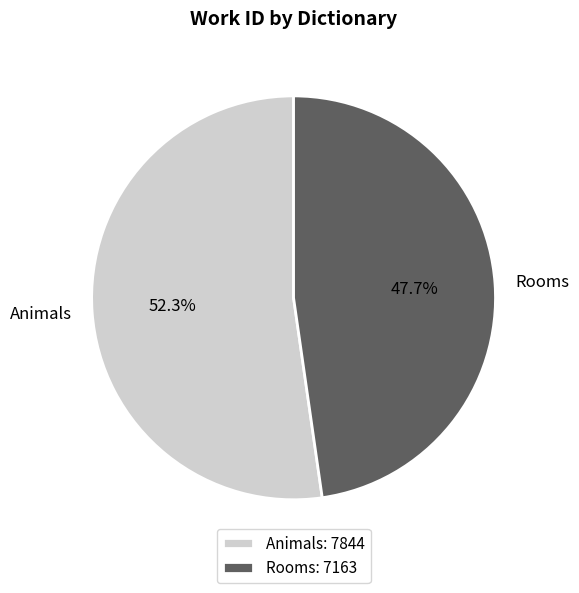

Between Animals and Rooms, which is larger?

Animals